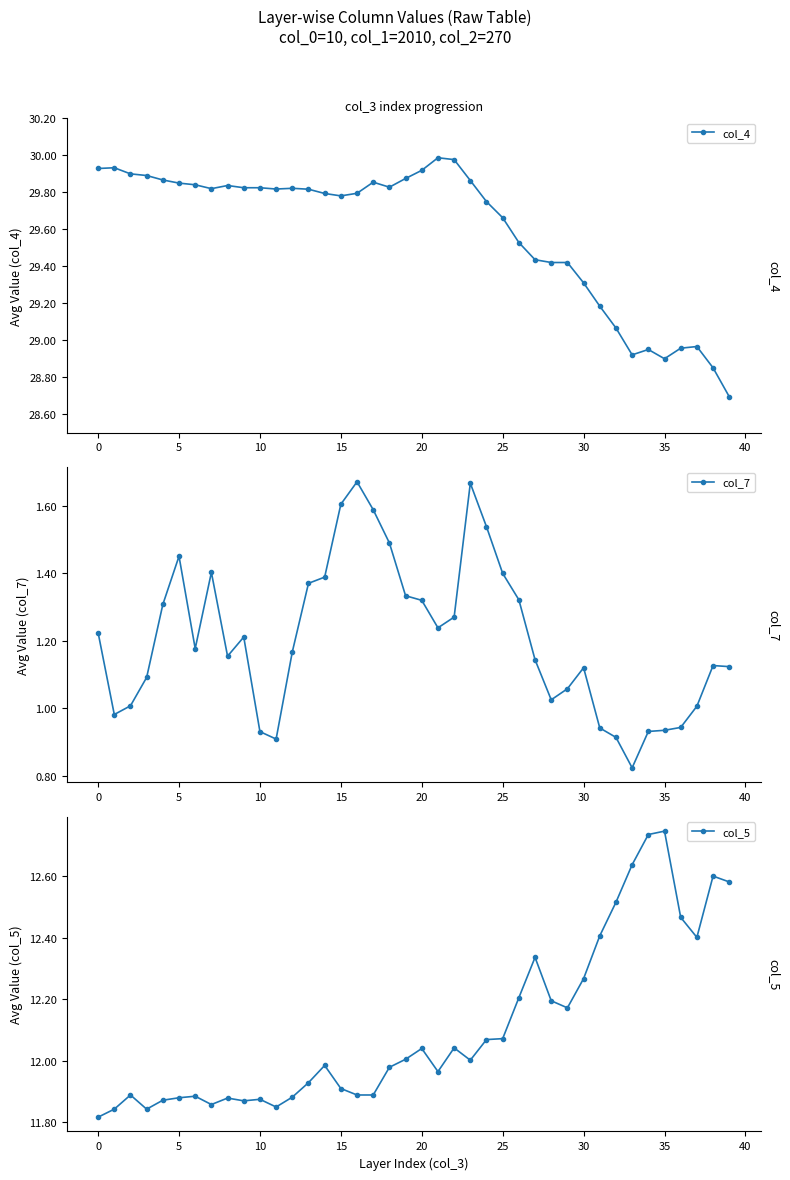

Does the chart display data point markers on the line(s)?

Yes